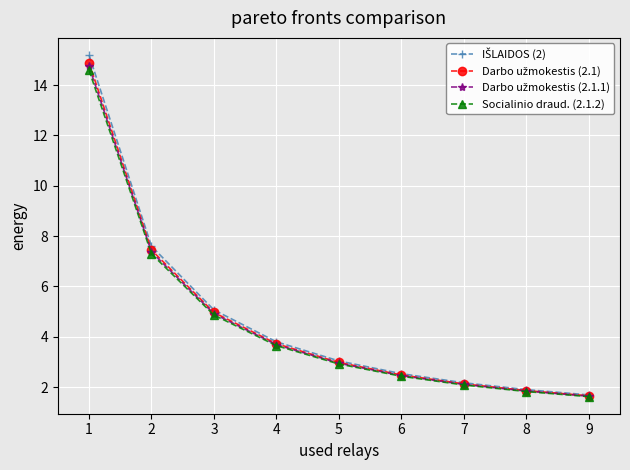

Count the number of categories in the chart.

9